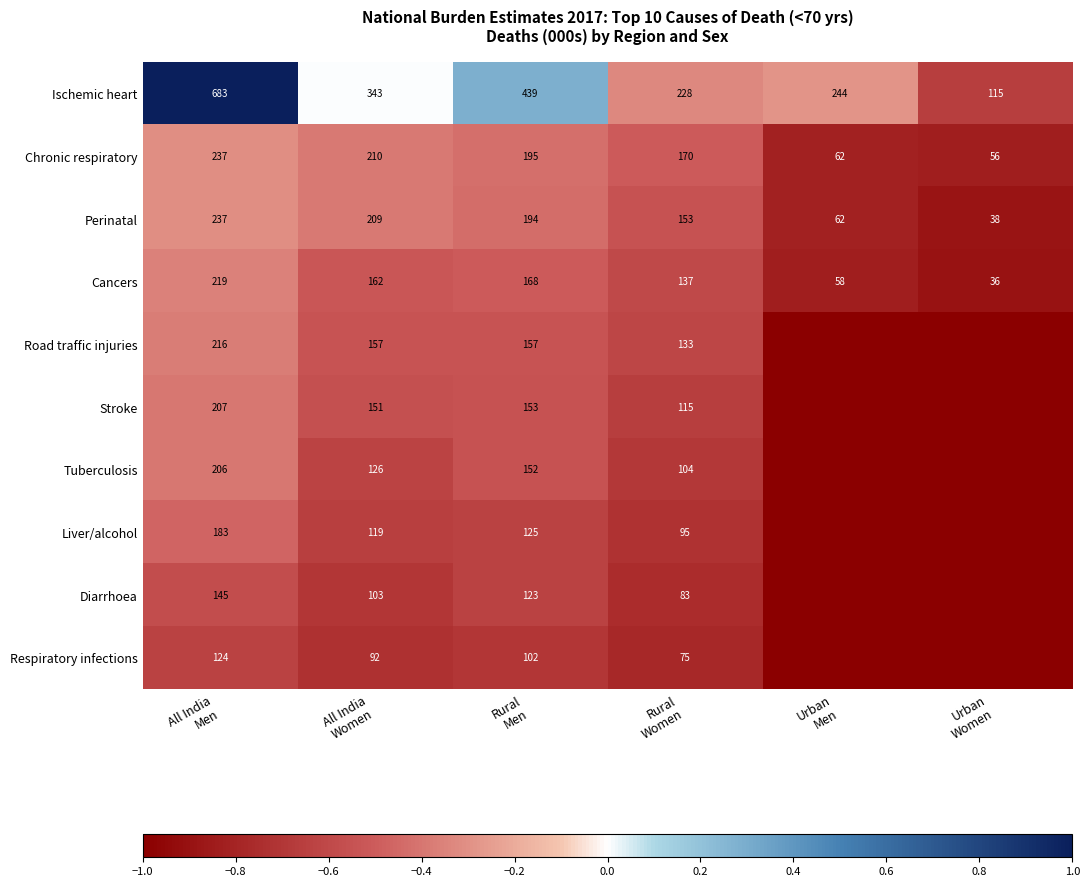

What is the highest value of the Cancers series?

219